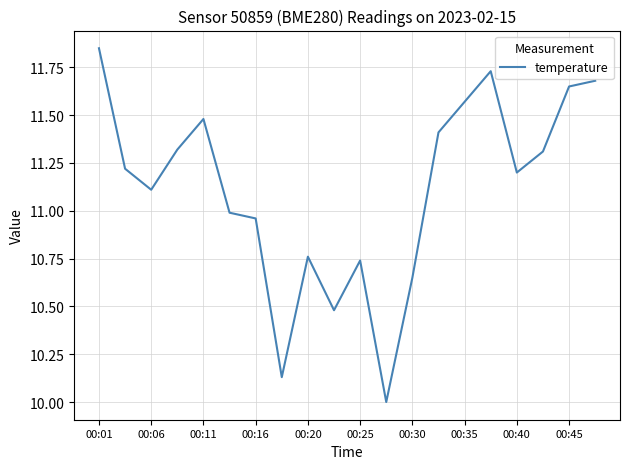

What is the smallest value displayed?

10.0